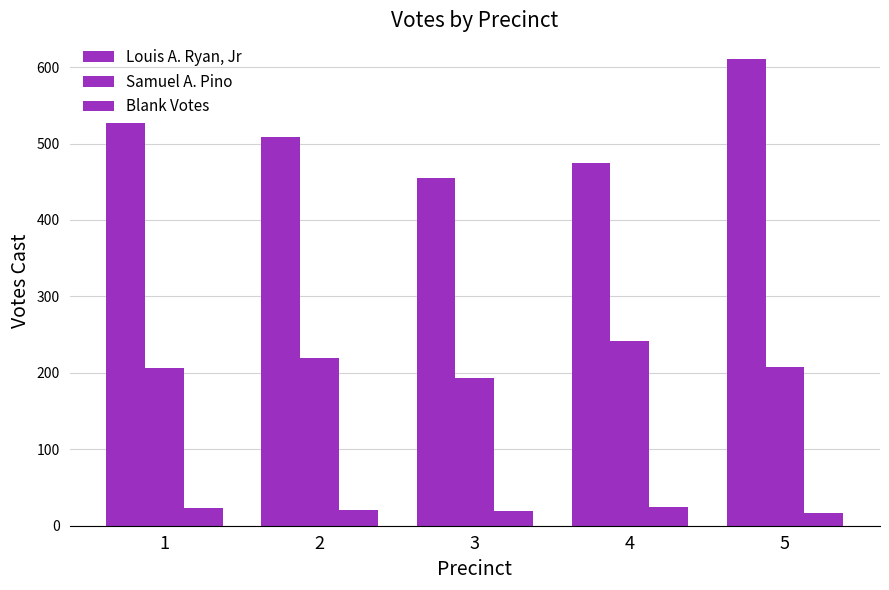

How many data points does each series have?

5